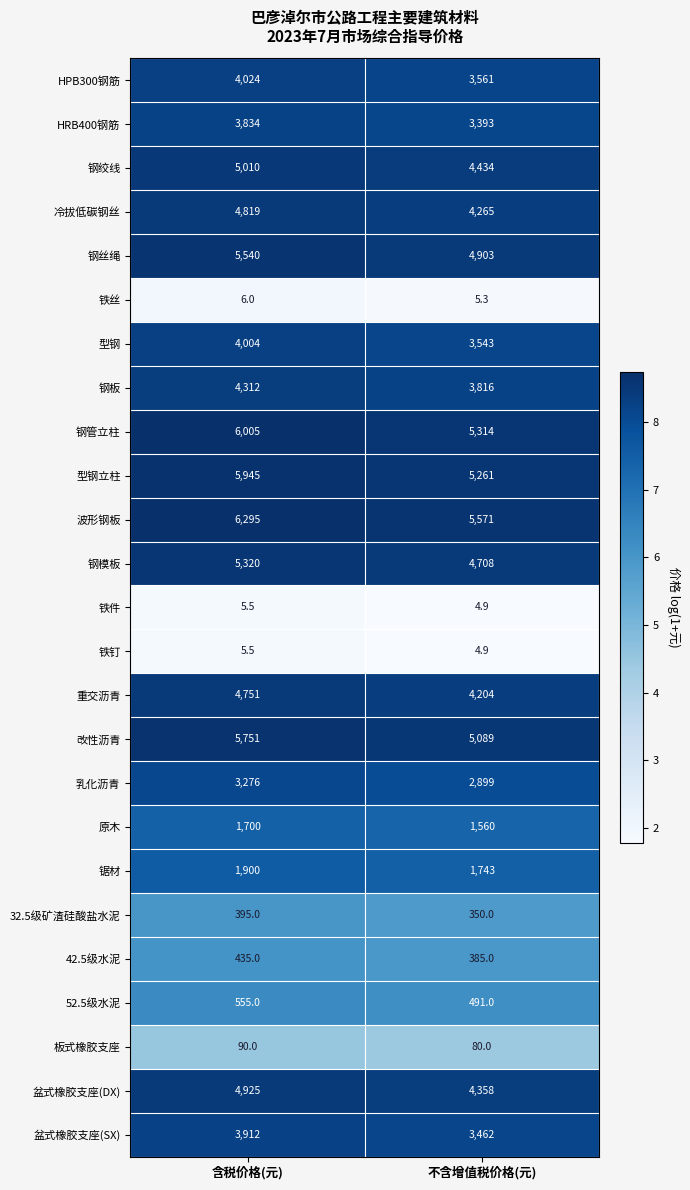

Between 含税价格(元) and 不含增值税价格(元), which series saw the biggest shift?

波形钢板